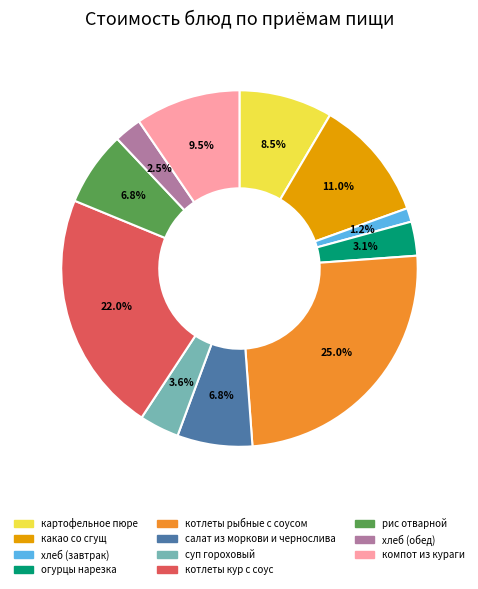

Is it true that какао со сгущ is 2% of the pie?

False